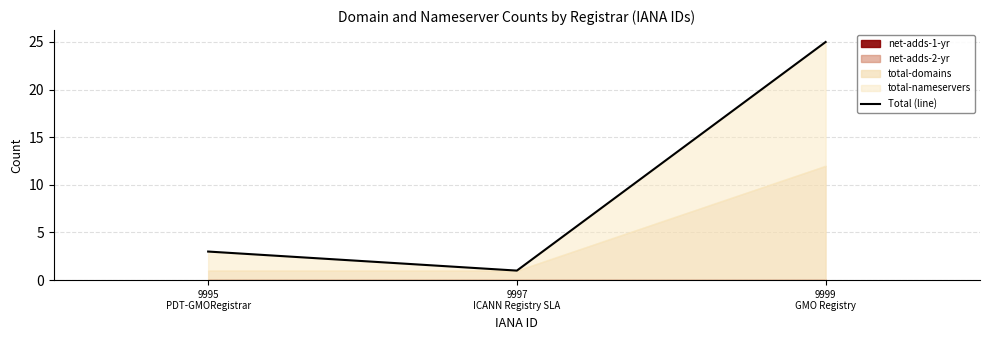

Does the chart display data point markers on the line(s)?

No